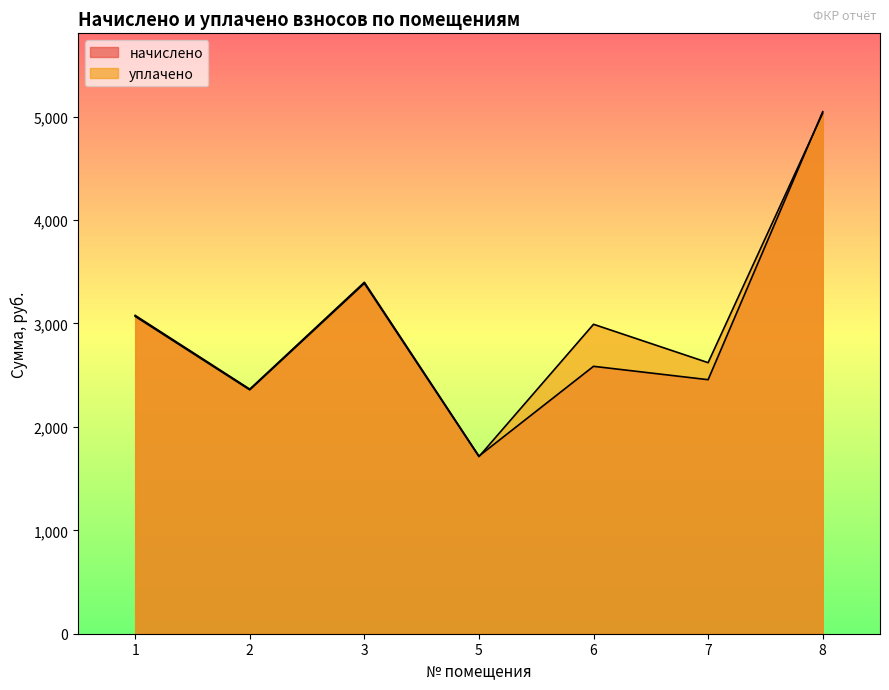

True or false: уплачено and начислено intersect in this chart.

True